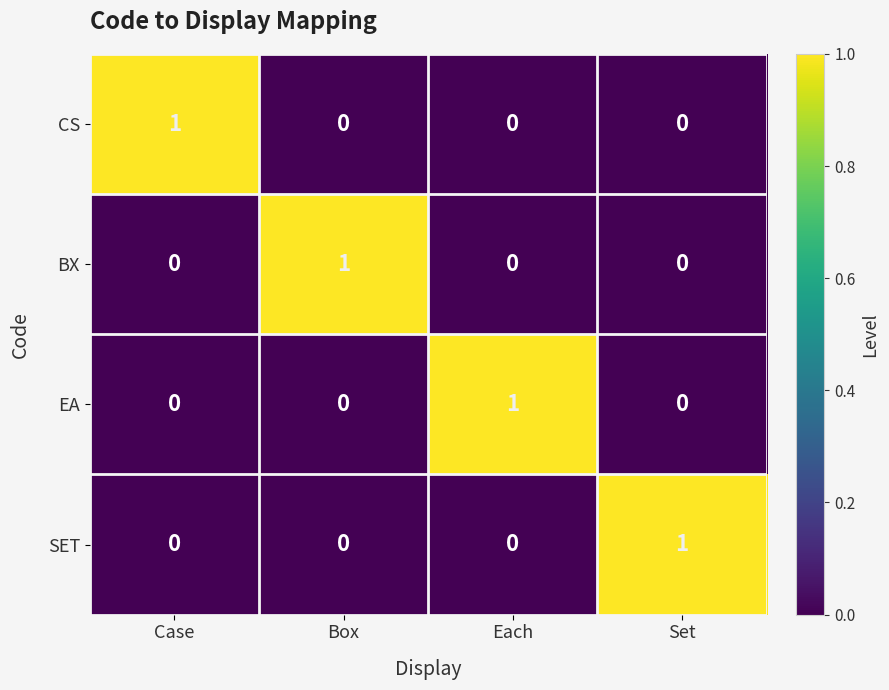

What is the greatest value displayed?

1